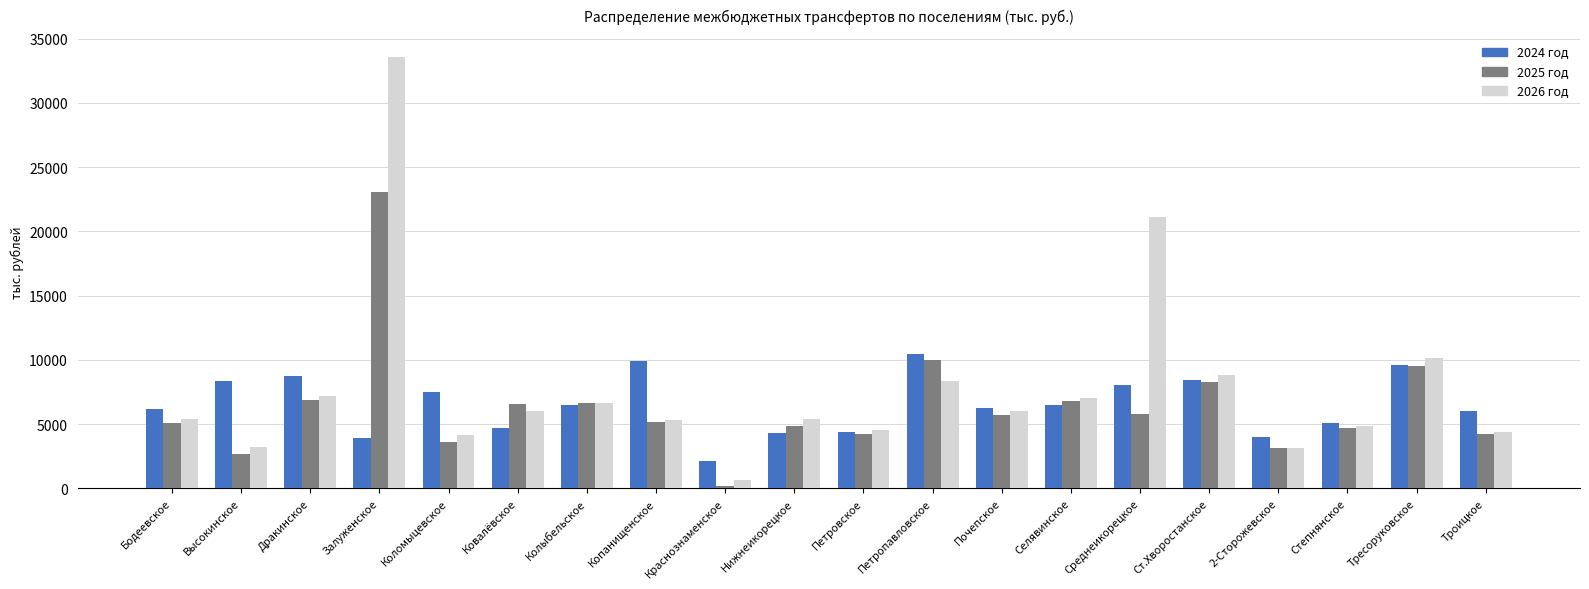

What are all the series names shown in the legend?

2024 год, 2025 год, 2026 год